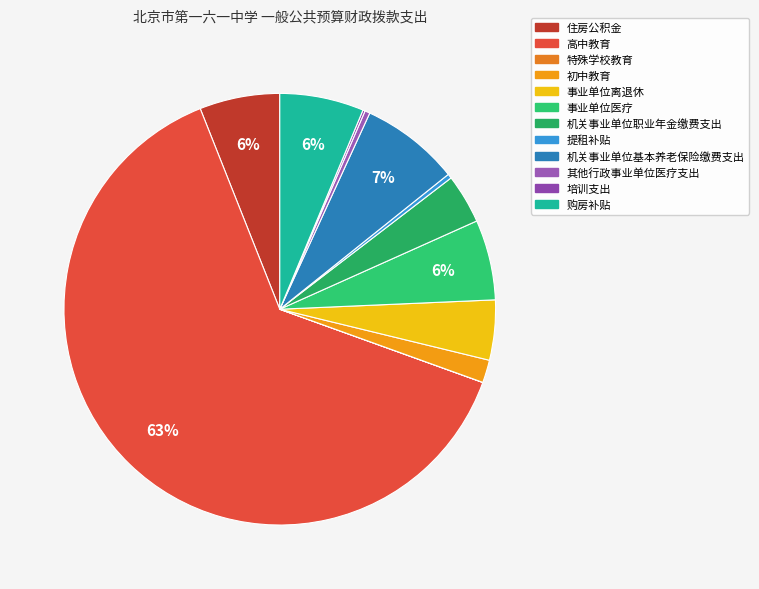

What percentage is NOT represented by 机关事业单位基本养老保险缴费支出?

92.6%